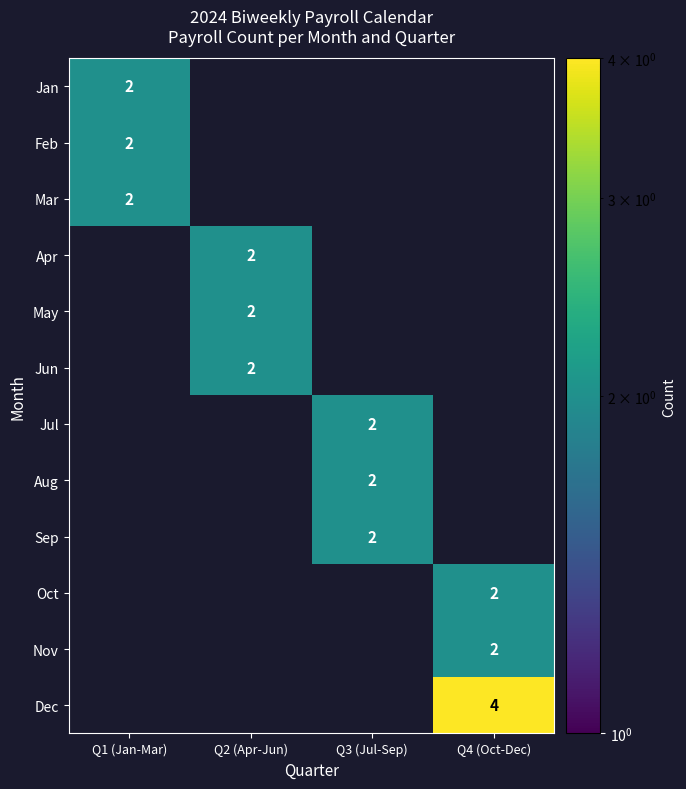

The value of Mar at Q1 (Jan-Mar) is 1. True or false?

False